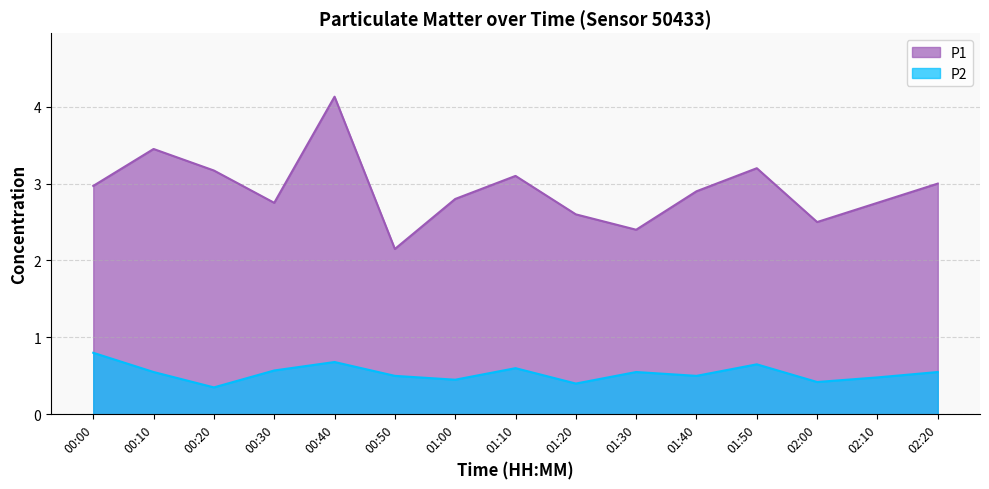

List the labels in order of P2 value, smallest first.

00:20, 01:20, 02:00, 01:00, 02:10, 00:50, 01:40, 00:10, 01:30, 02:20, 00:30, 01:10, 01:50, 00:40, 00:00